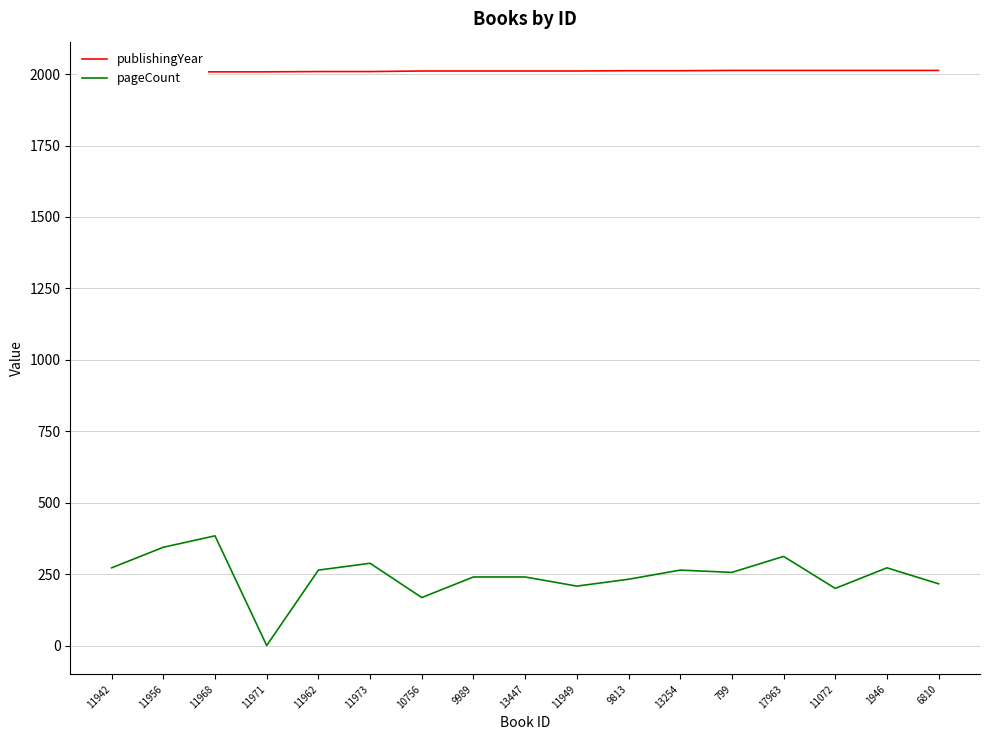

Reading left to right, list all the values displayed in this chart.

publishingYear: 11942=2008	11956=2008	11968=2008	11971=2008	11962=2009	11973=2009	10756=2011	9989=2011	13447=2011	11949=2011	9813=2012	13254=2012	799=2013	17963=2013	11072=2013	1946=2013	6810=2013
pageCount: 11942=272	11956=344	11968=384	11971=0	11962=264	11973=288	10756=168	9989=240	13447=240	11949=208	9813=232	13254=264	799=256	17963=312	11072=200	1946=272	6810=216